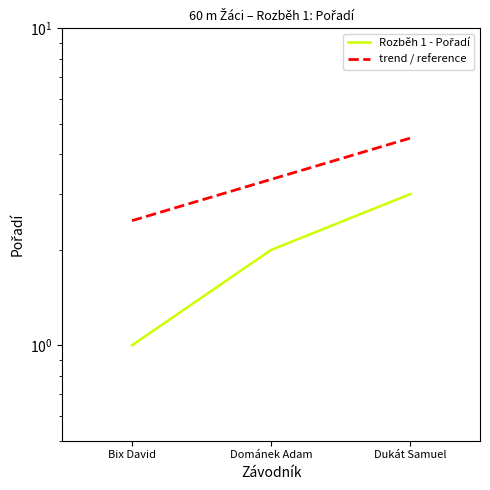

Rank the categories by value from lowest to highest.

Bix David, Dománek Adam, Dukát Samuel